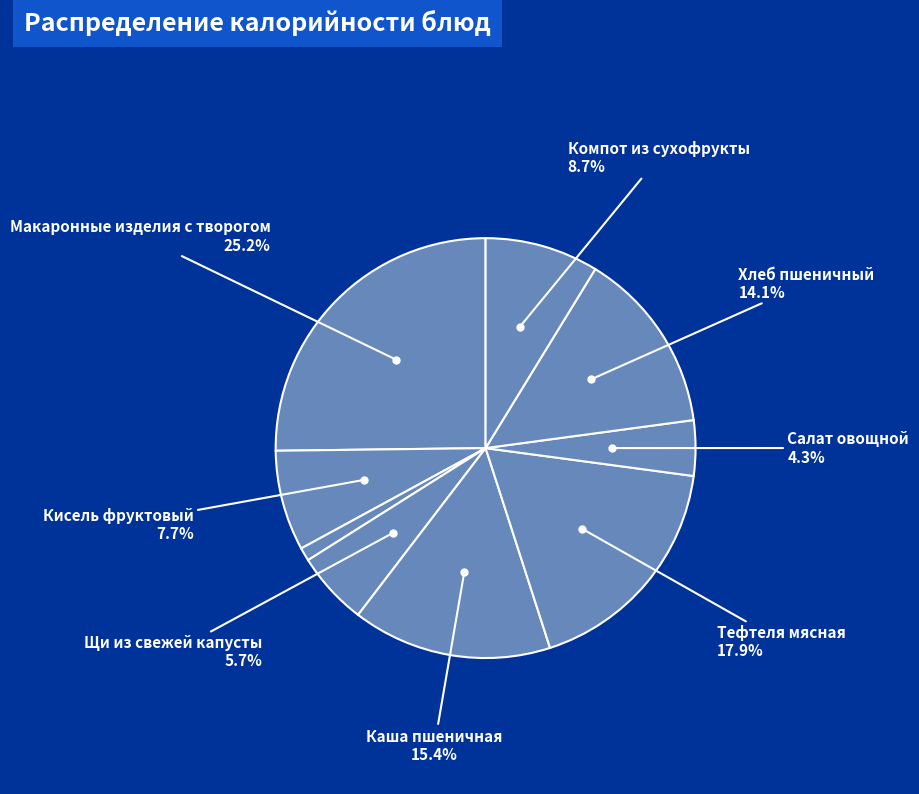

To the nearest percent, what is the difference between the largest and smallest slice percentages?

24%